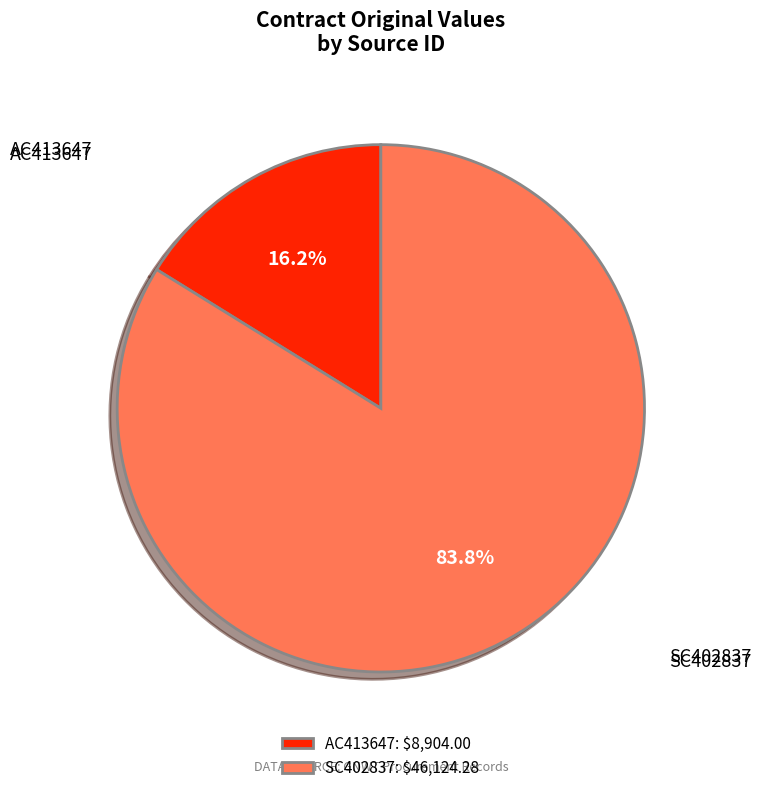

Count the number of slices in the pie.

2